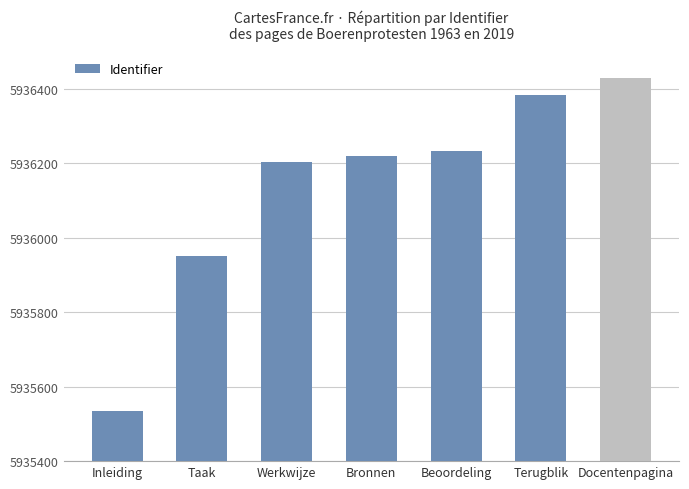

How many data points are less than 5936219?

3